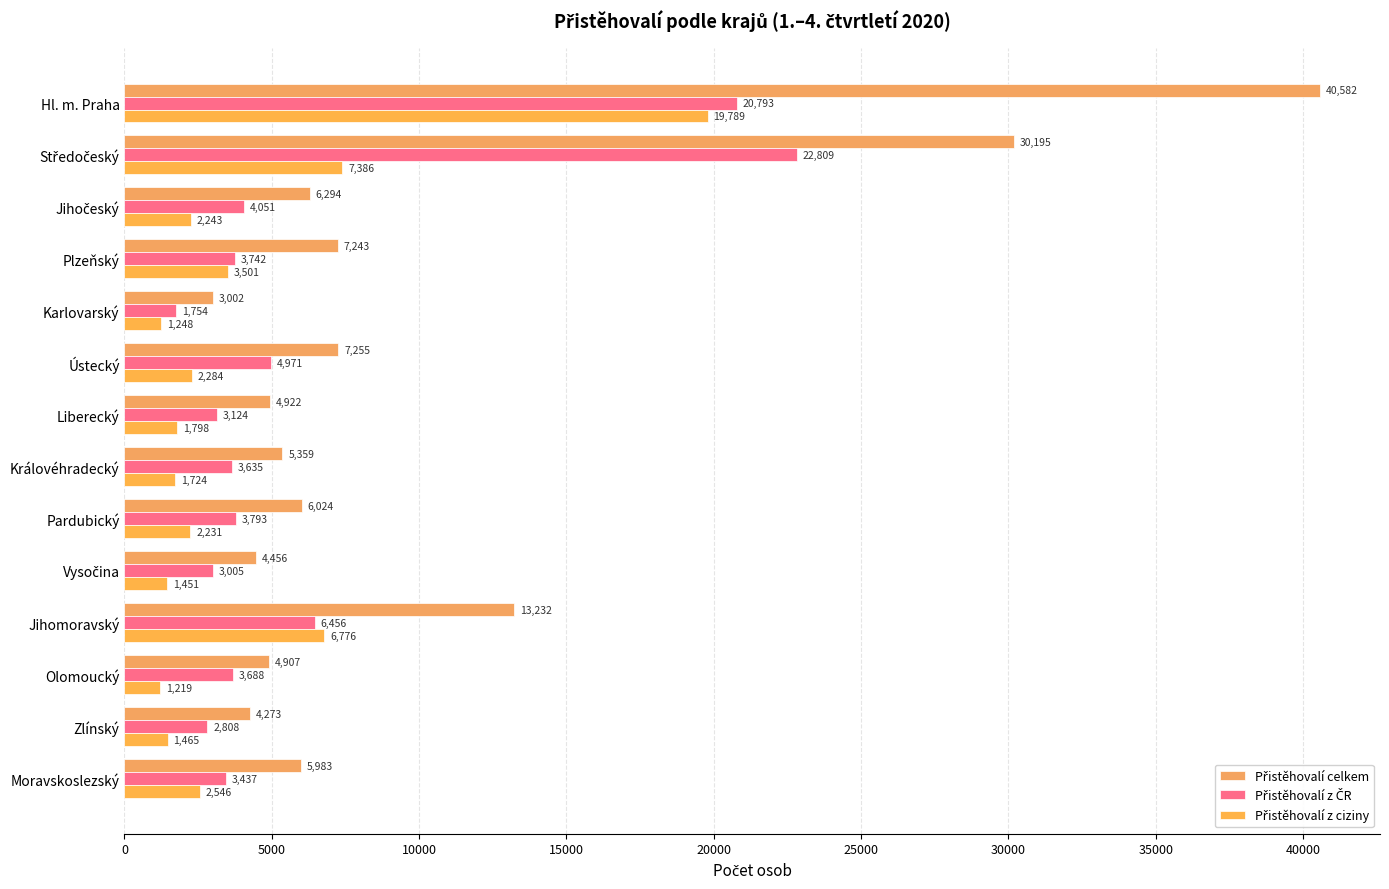

What is the average value of the Přistěhovalí z ciziny series?

3976